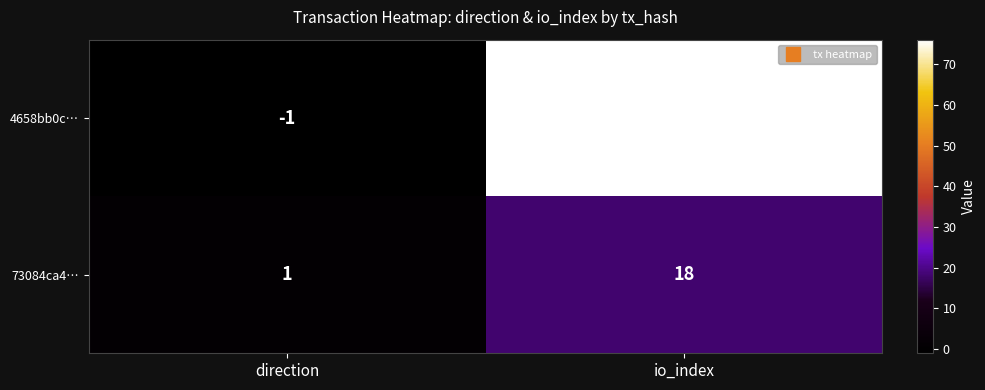

Rank the series by their maximum value, from highest to lowest.

4658bb0c…, 73084ca4…